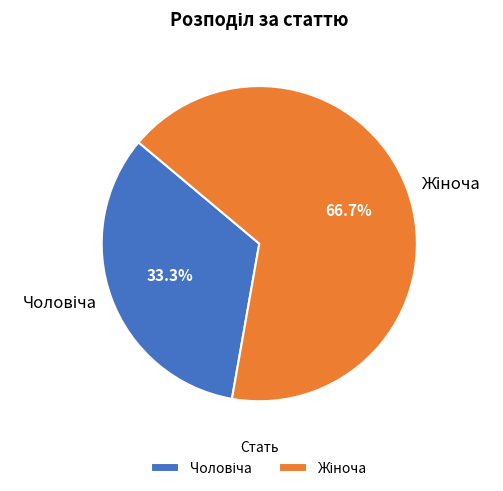

Does any single category account for the majority?

Yes